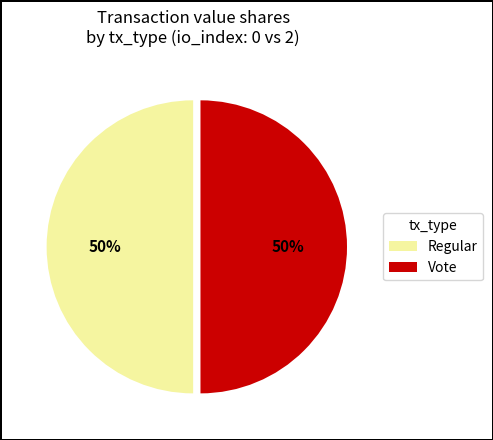

What percentage is the Vote slice, to the nearest percent?

50%